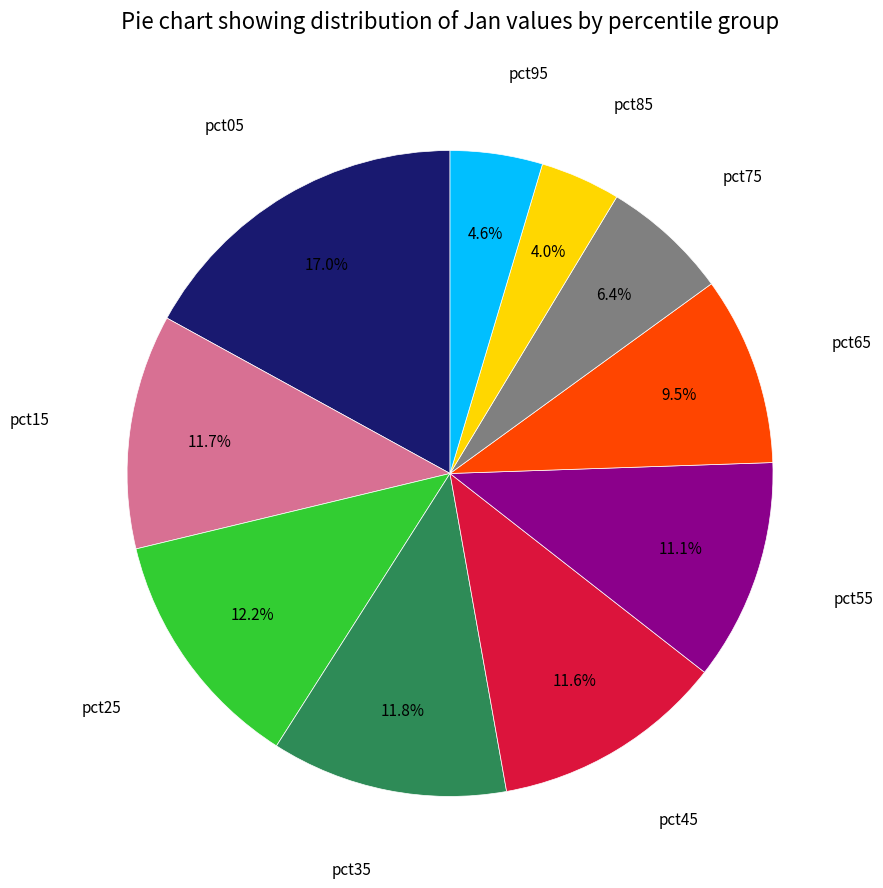

Is there any slice that represents more than half of the pie?

No